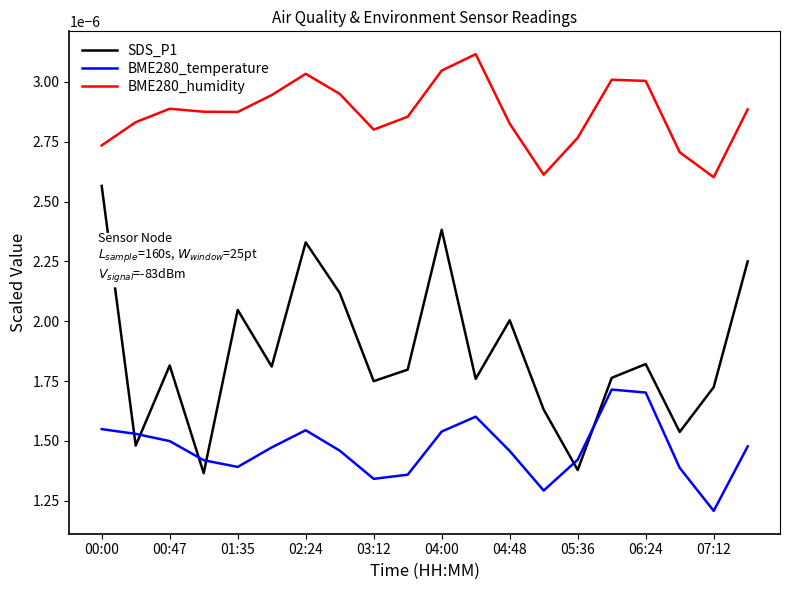

Which series has the widest spread of values?

SDS_P1